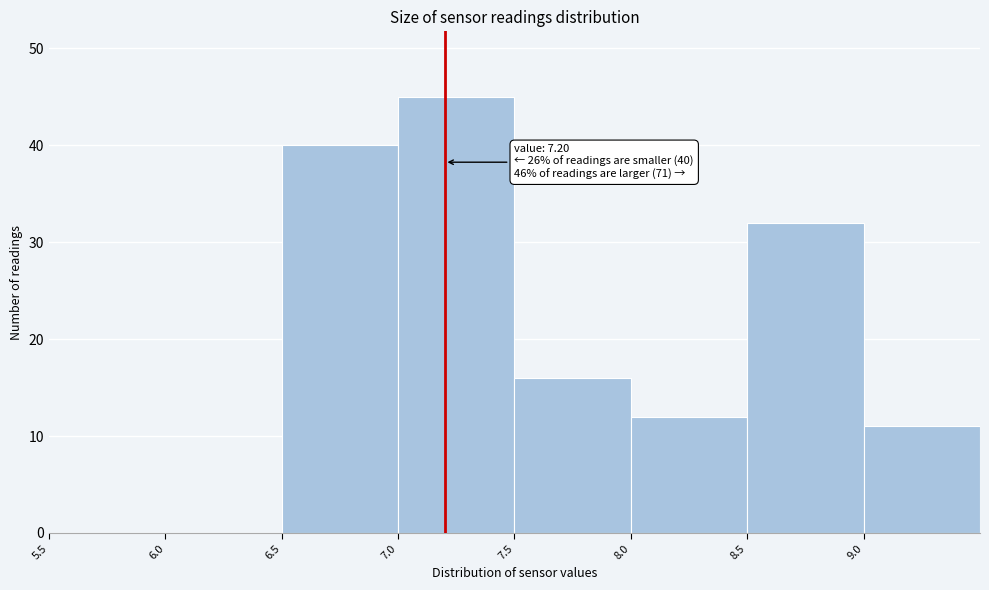

Over which range of the x-axis is the bar tallest?

7.0 to 7.5